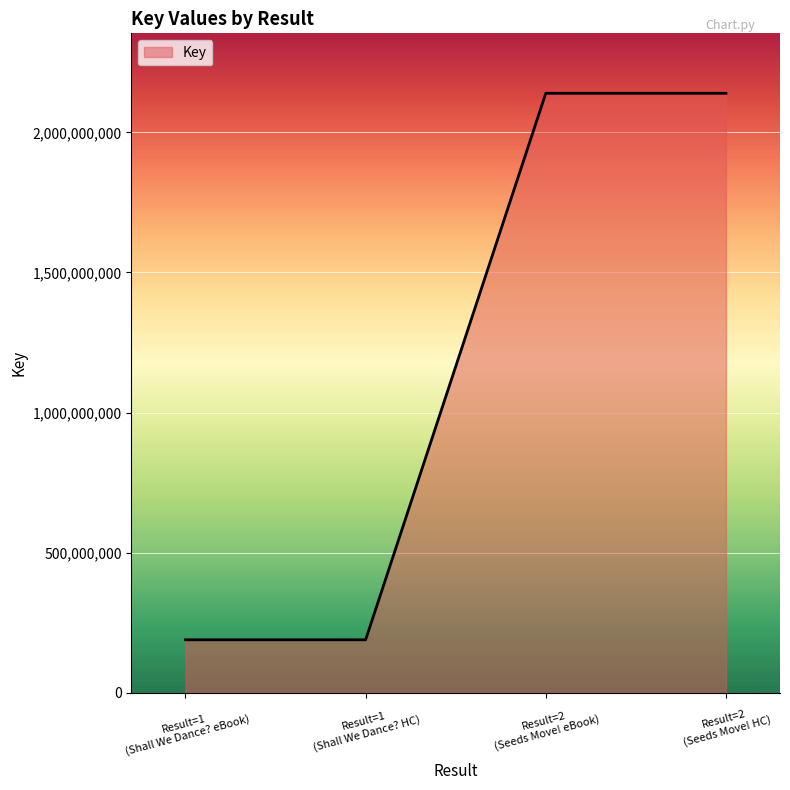

What is the smallest value displayed?

188741981